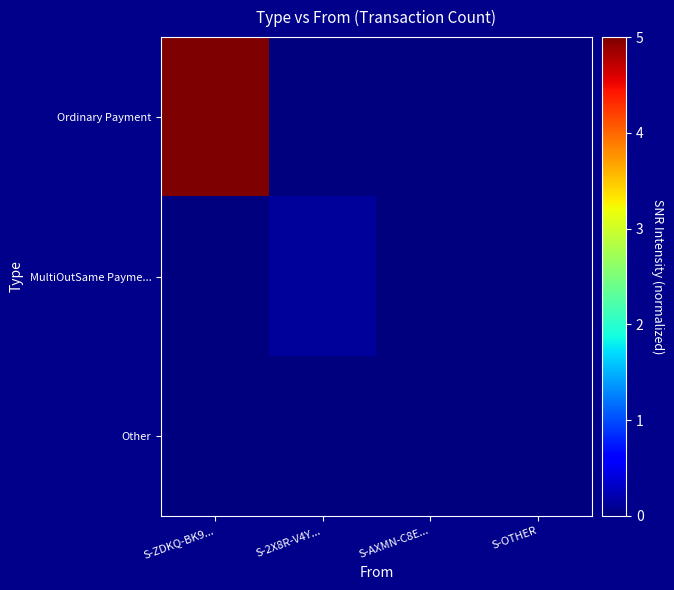

At which category is the sum across all series the highest?

S-ZDKQ-BK9...